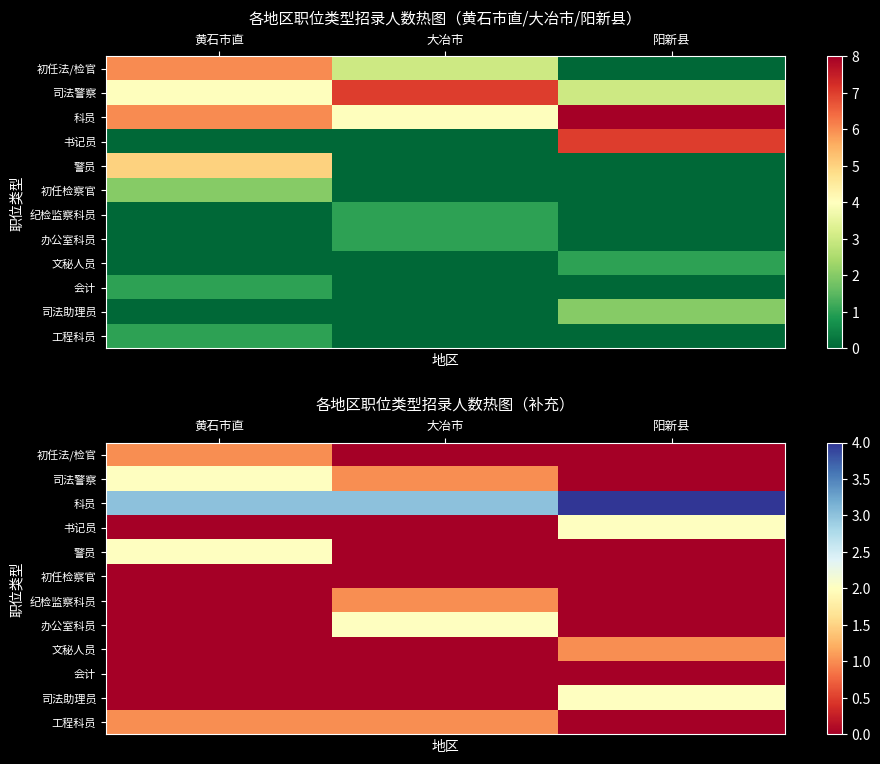

What is the difference between the maximum and minimum values in the 书记员 series?

2